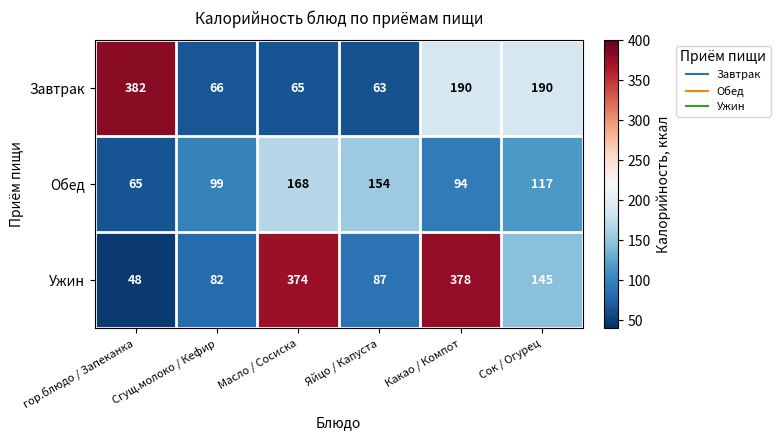

At Сгущ.молоко / Кефир, list the series in order from smallest to largest.

Завтрак, Ужин, Обед